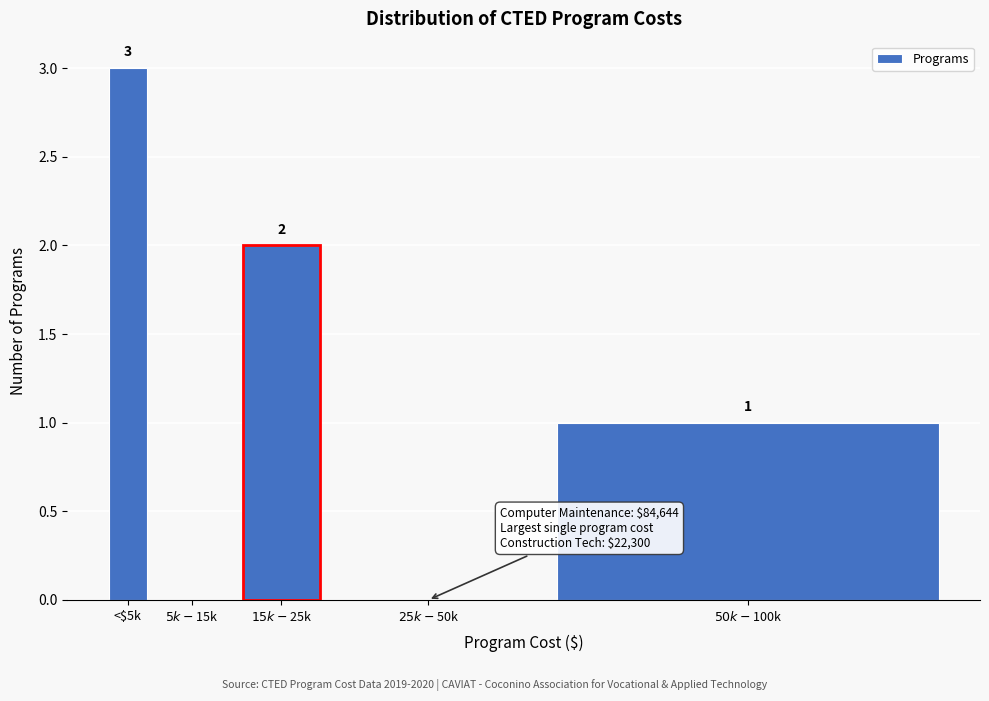

The value at <$5k is 2. True or false?

False